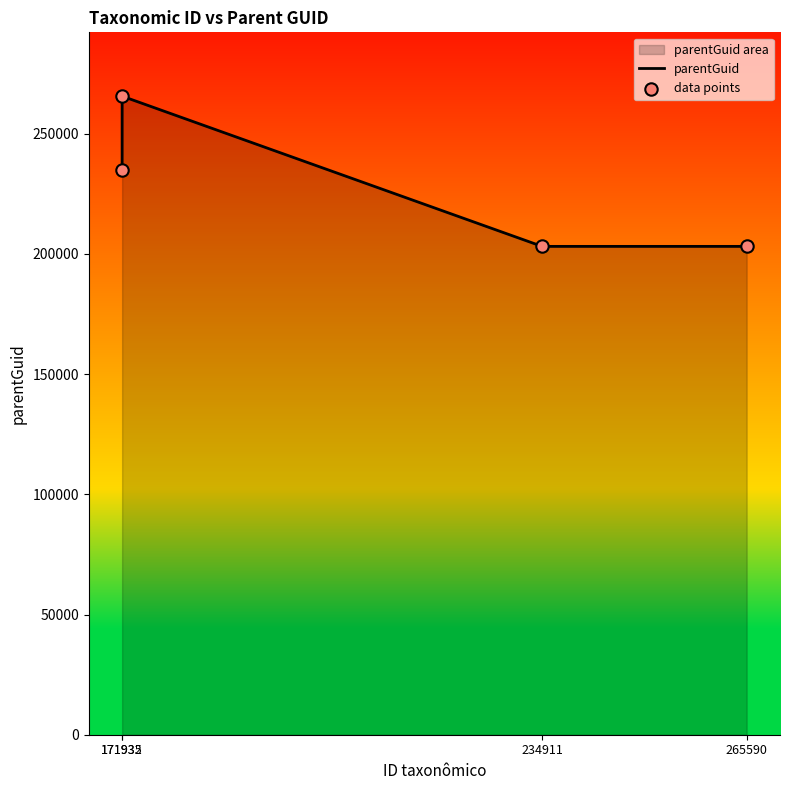

Which series reaches the maximum Y coordinate?

parentGuid